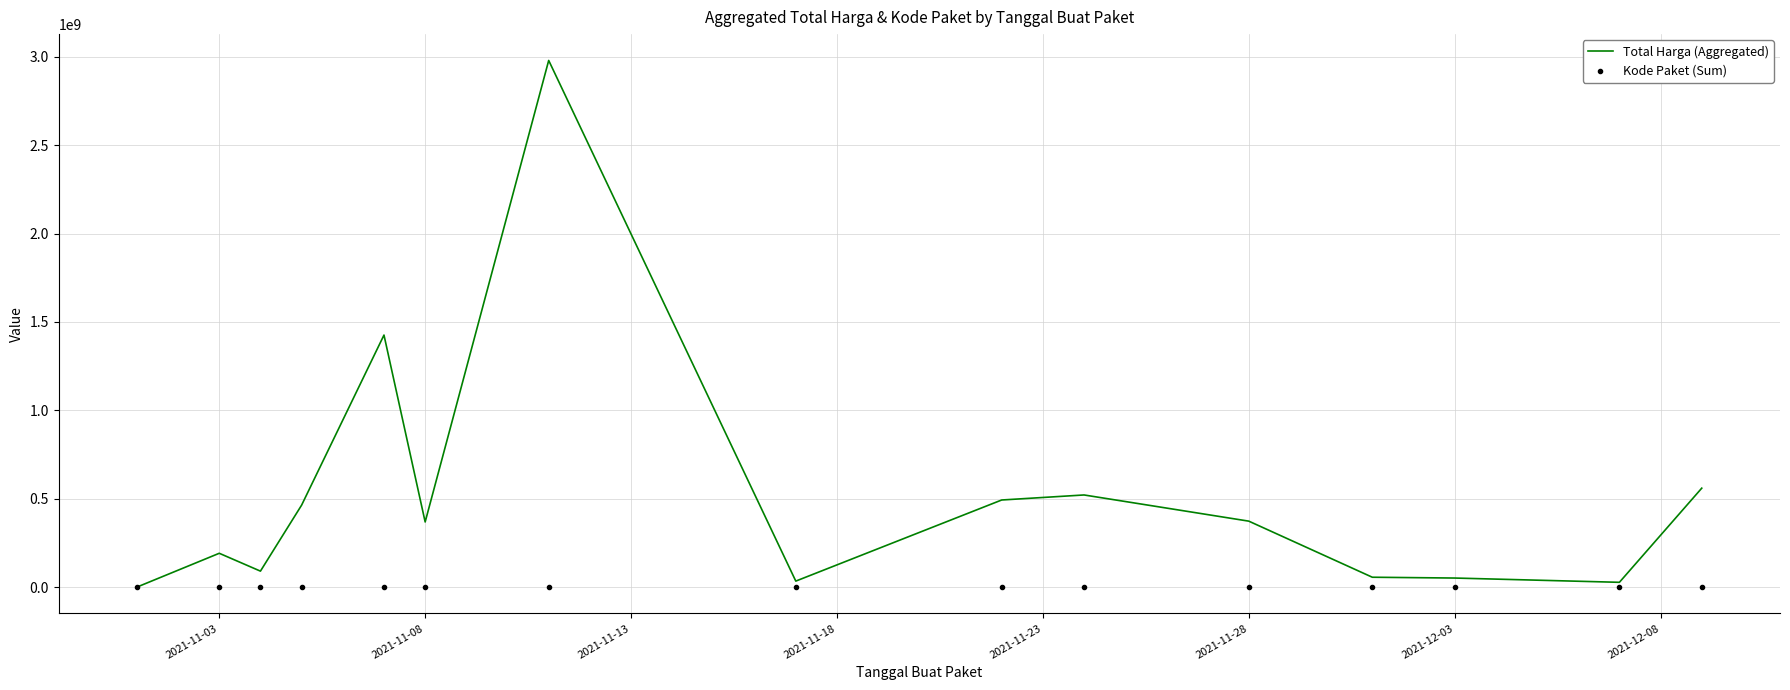

What is the maximum value for Total Harga (Aggregated)?

2979033240